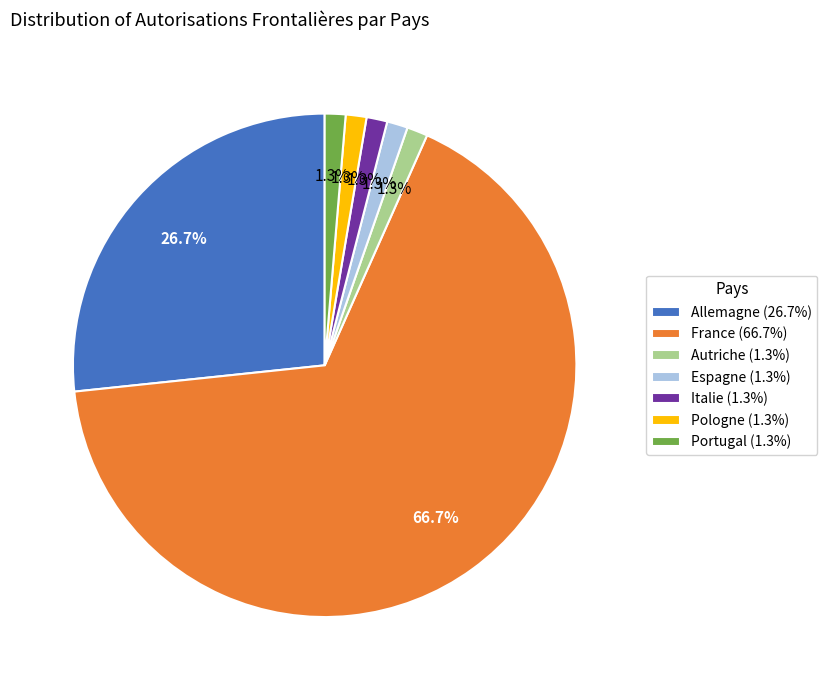

Is there a majority slice in this chart?

Yes